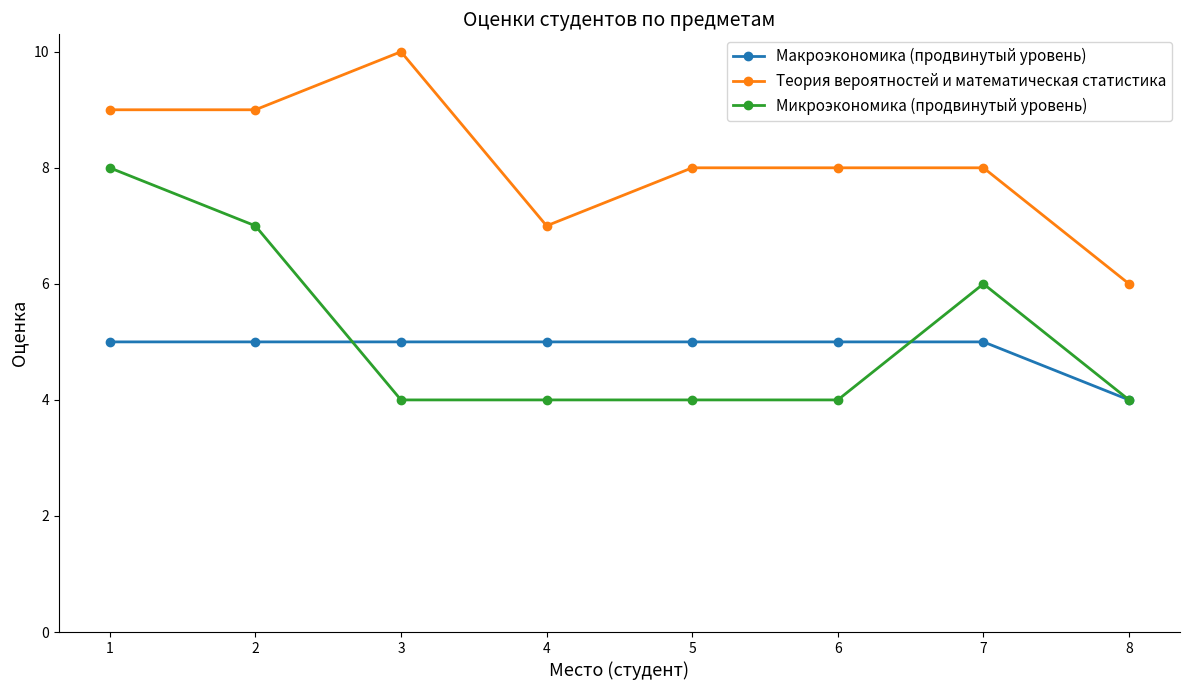

How many lines are shown in the chart?

3